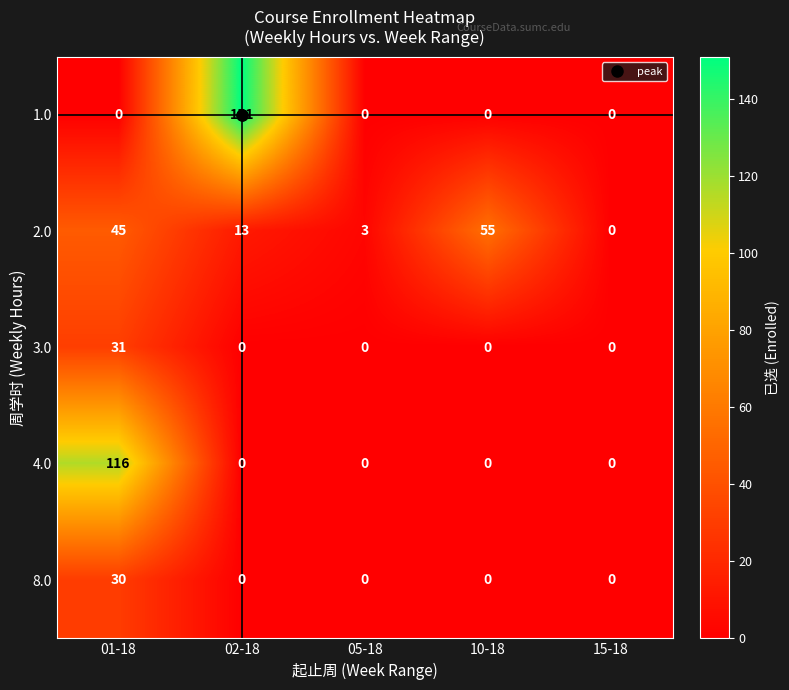

What is the maximum value shown in the chart?

151